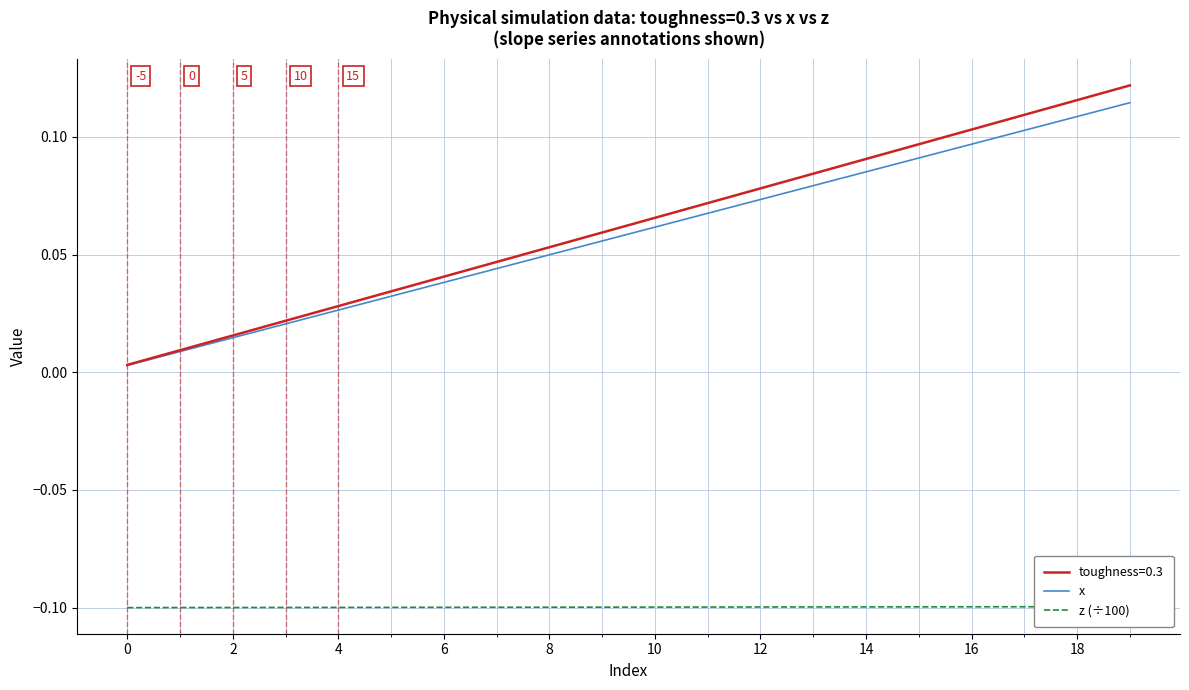

True or false: x has more than 1 interior local peaks.

False